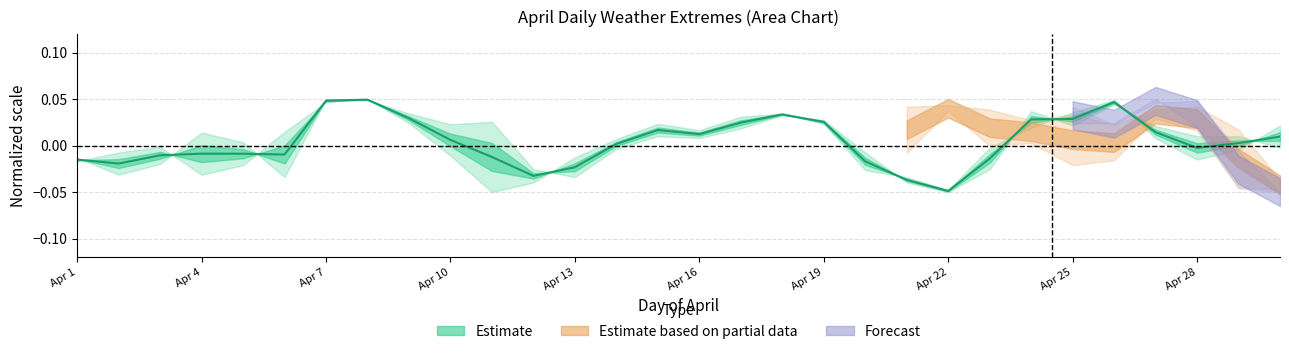

True or false: the data shows -0.0 at 11.

False